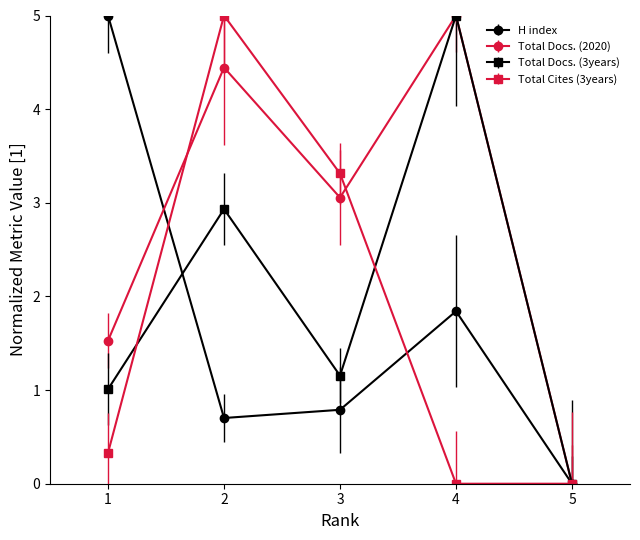

How many positive values does the Total Docs. (3years) series have?

4